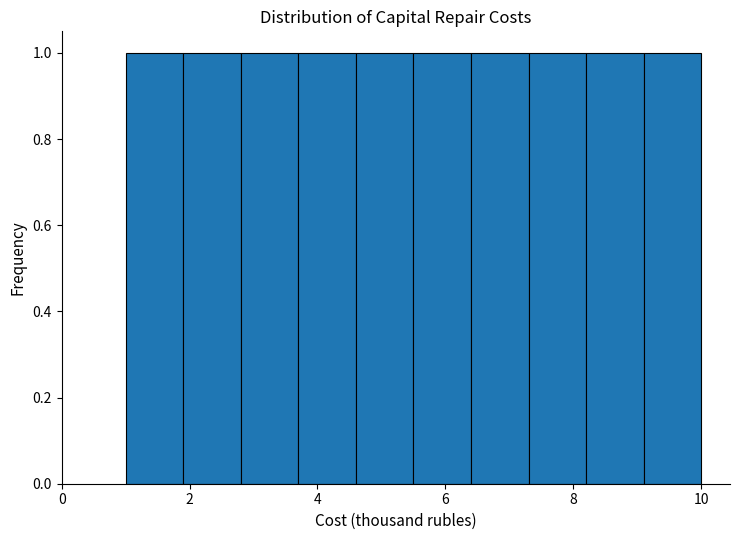

Reading left to right, transcribe this chart: for each bar, give the range it covers on the x-axis and its height. Neither the bar edges nor the heights are printed on the chart, so give them approximately, as read against the axes.

1.0 to 1.9: 1
1.9 to 2.8: 1
2.8 to 3.7: 1
3.7 to 4.6: 1
4.6 to 5.5: 1
5.5 to 6.4: 1
6.4 to 7.3: 1
7.3 to 8.2: 1
8.2 to 9.1: 1
9.1 to 10.0: 1